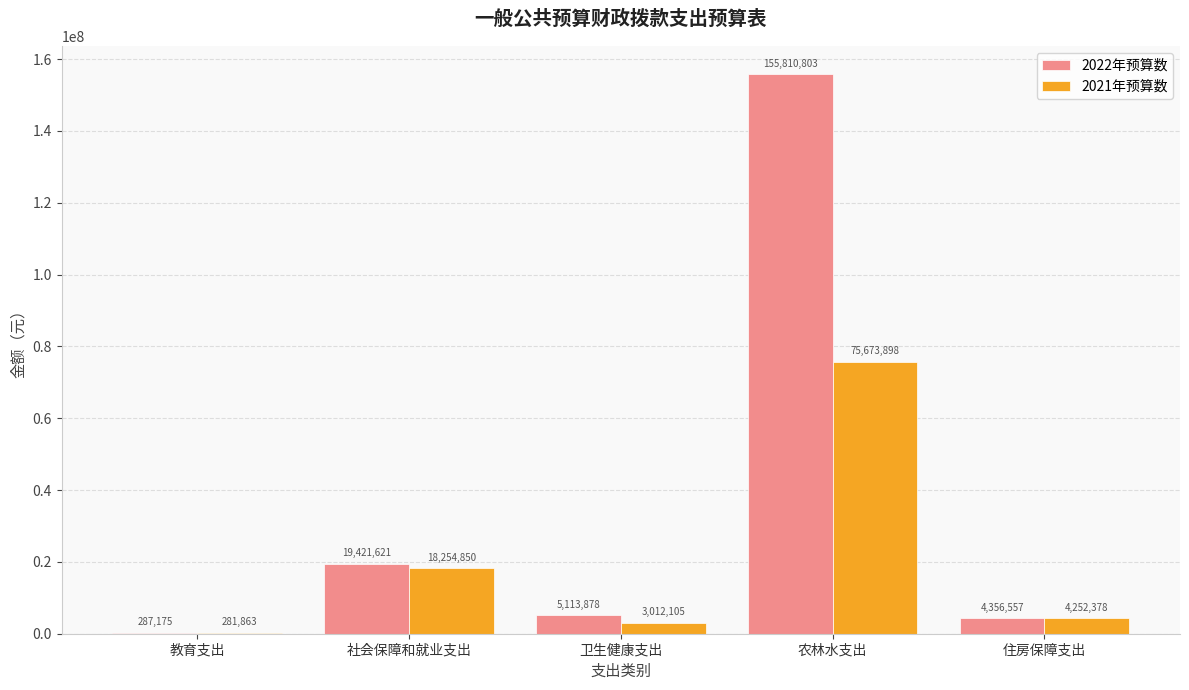

Is the value of 2021年预算数 at 农林水支出 greater than the value of 2022年预算数 at 住房保障支出?

Yes